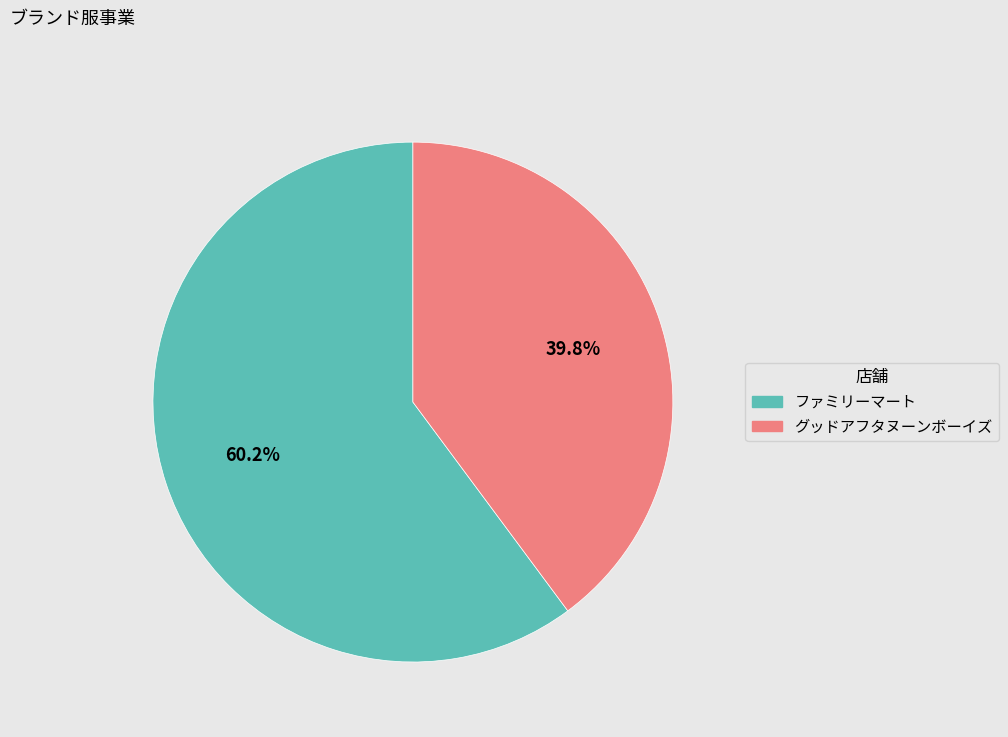

True or false: ファミリーマート accounts for 51% of the total.

False